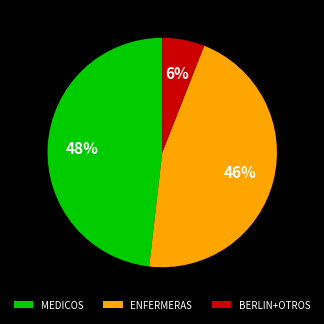

What is the largest slice in the pie chart?

MEDICOS